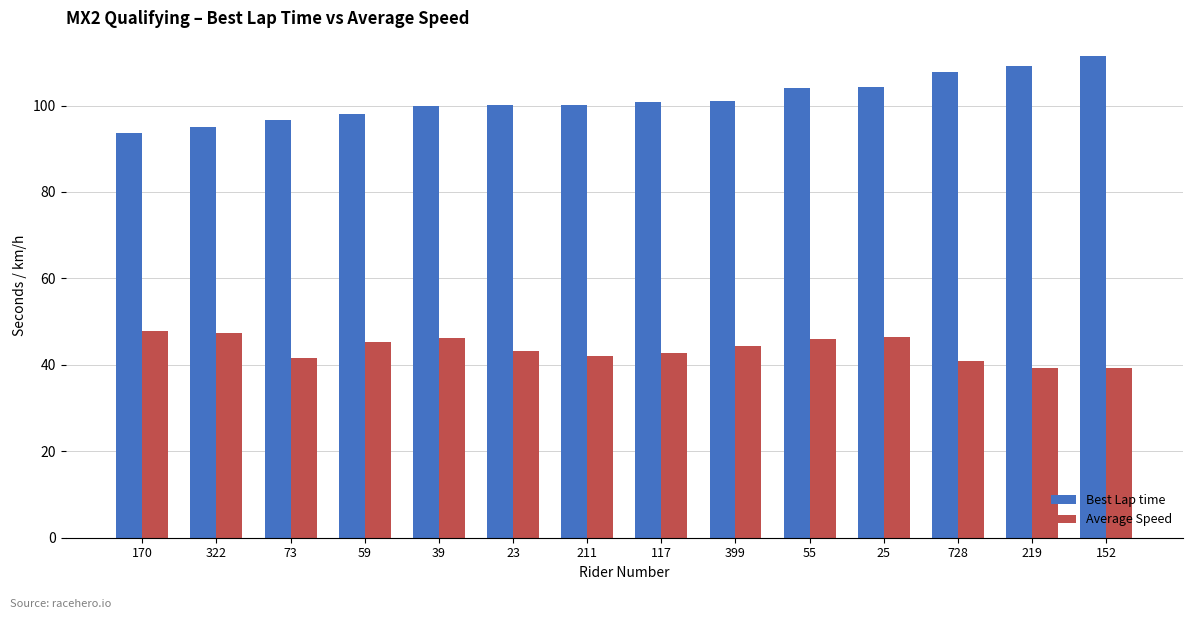

What position from the right is 399?

6